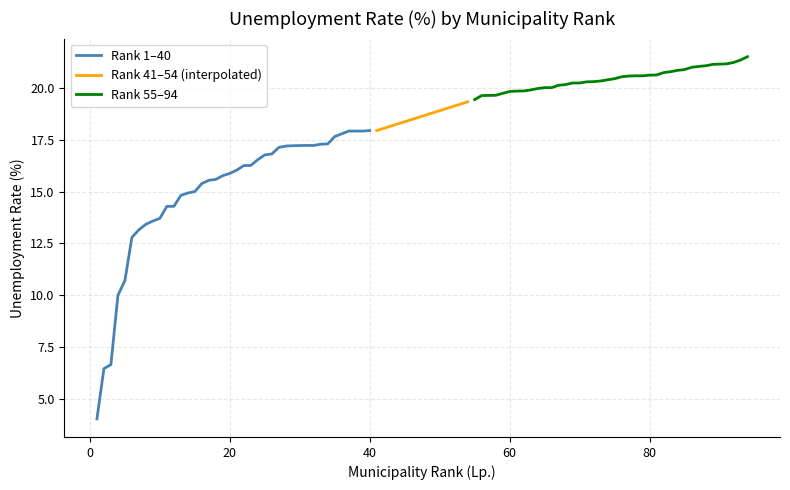

What is the highest value of the Rank 55–94 series?

21.5